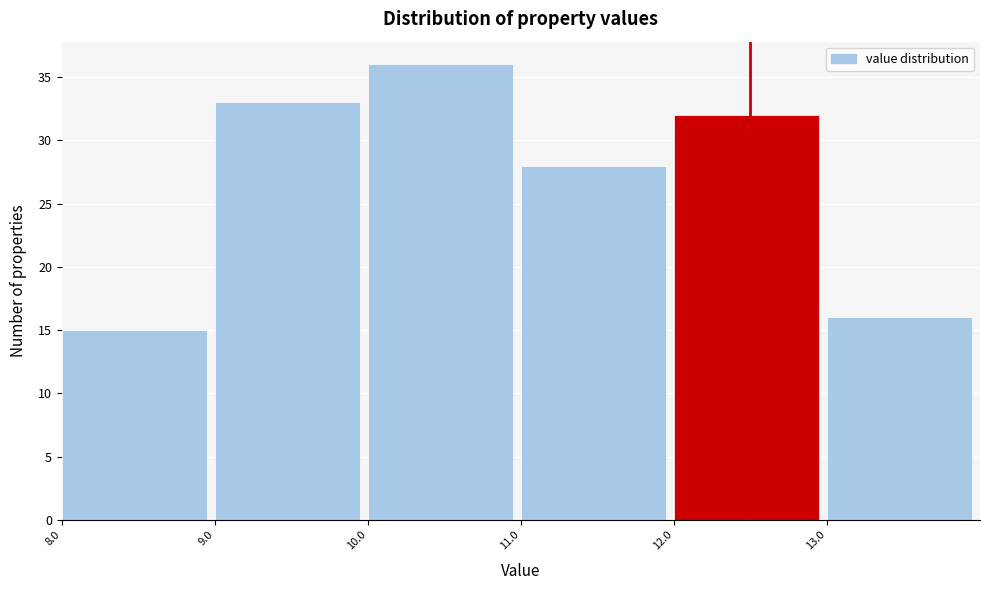

What is the height of the bar covering 11 to 12 on the x-axis? The values are not printed on the chart, so give them approximately, as read against the axis.

28